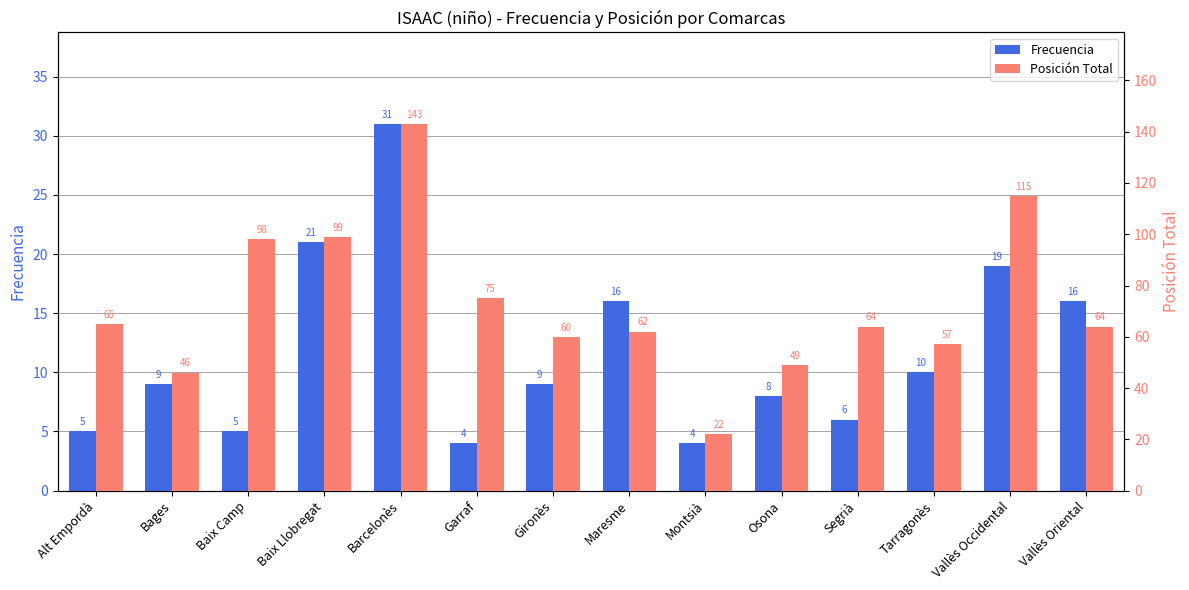

At which category does the chart reach its minimum across all series?

Garraf